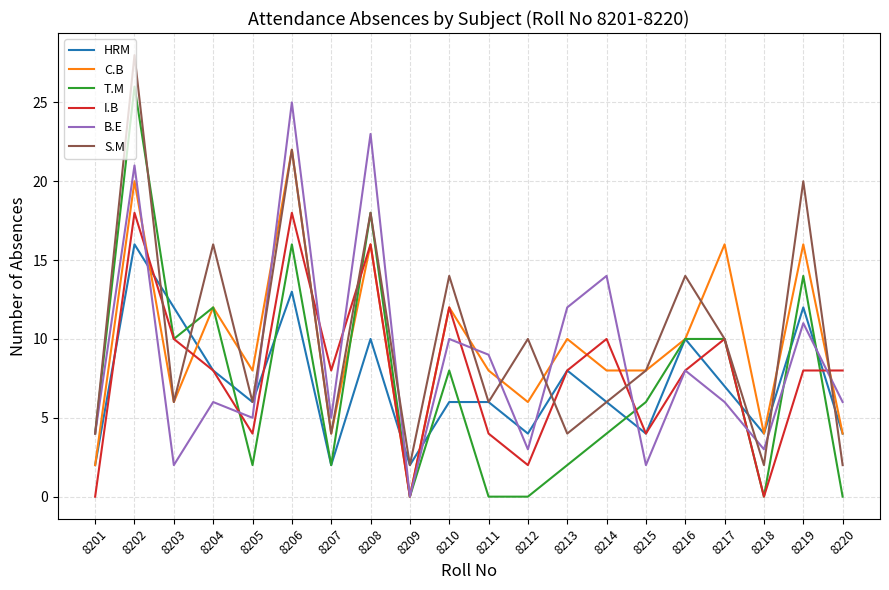

The value of HRM at 8203 is 3. True or false?

False